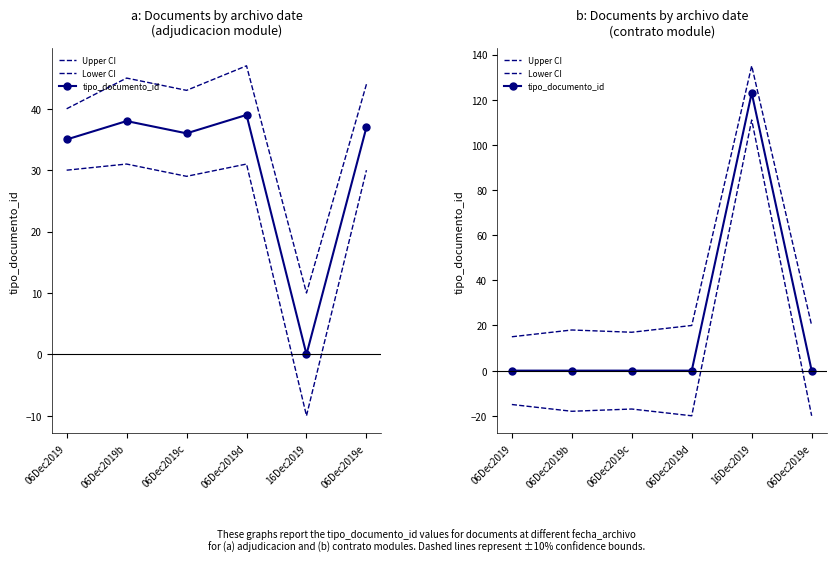

What is the difference between the second highest and second lowest values in the Lower CI series?

5